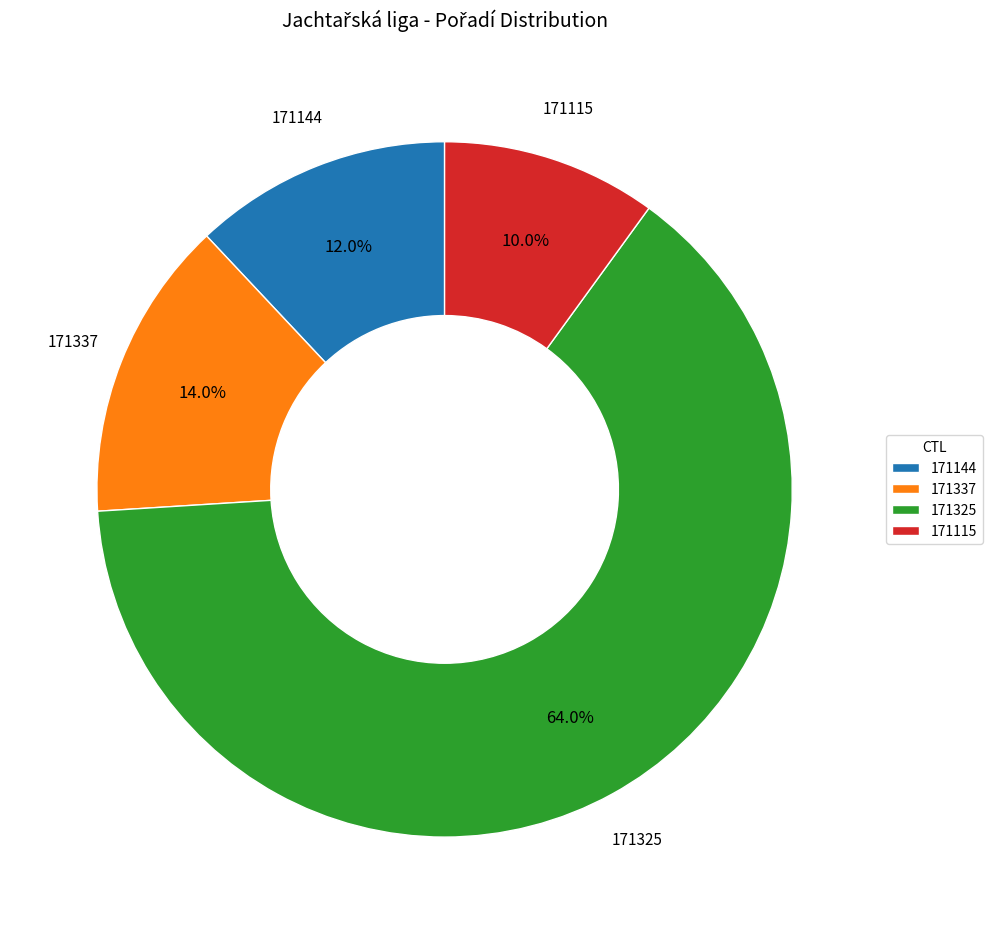

Is it true that 171325 is 64% of the pie?

True